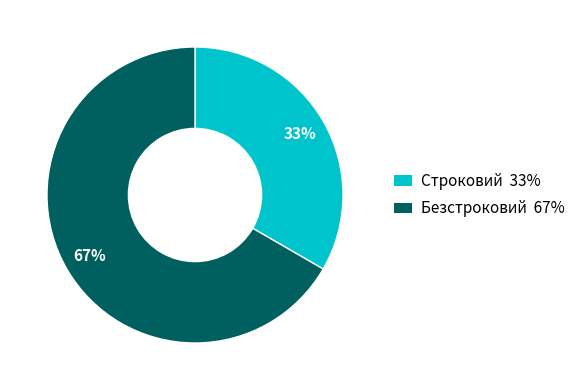

To the nearest percent, what is the combined percentage of Строковий and Безстроковий?

100%